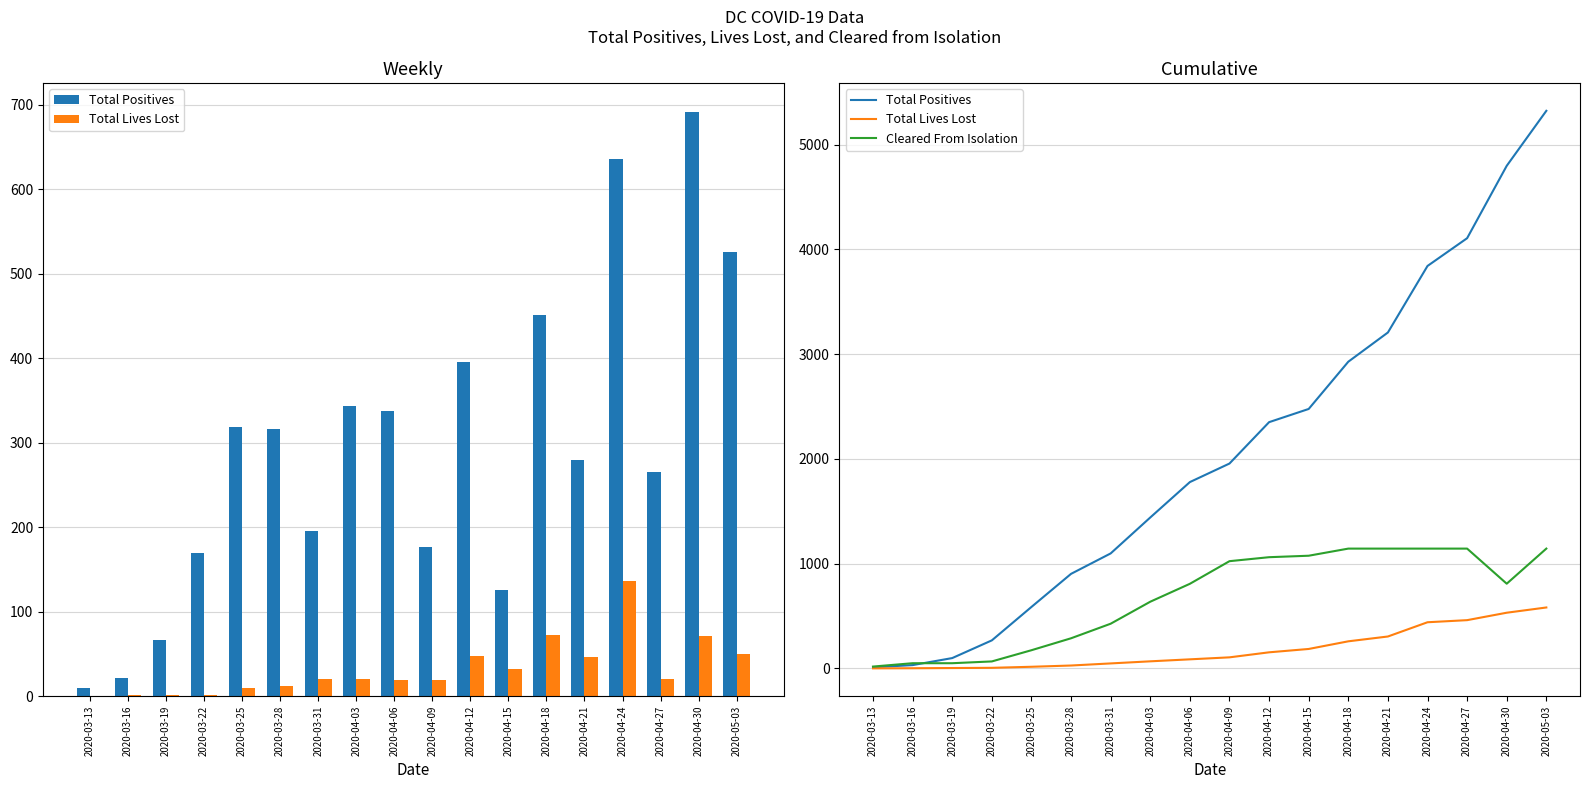

What is the value of the Cleared From Isolation bar at the 6th from the left?

287